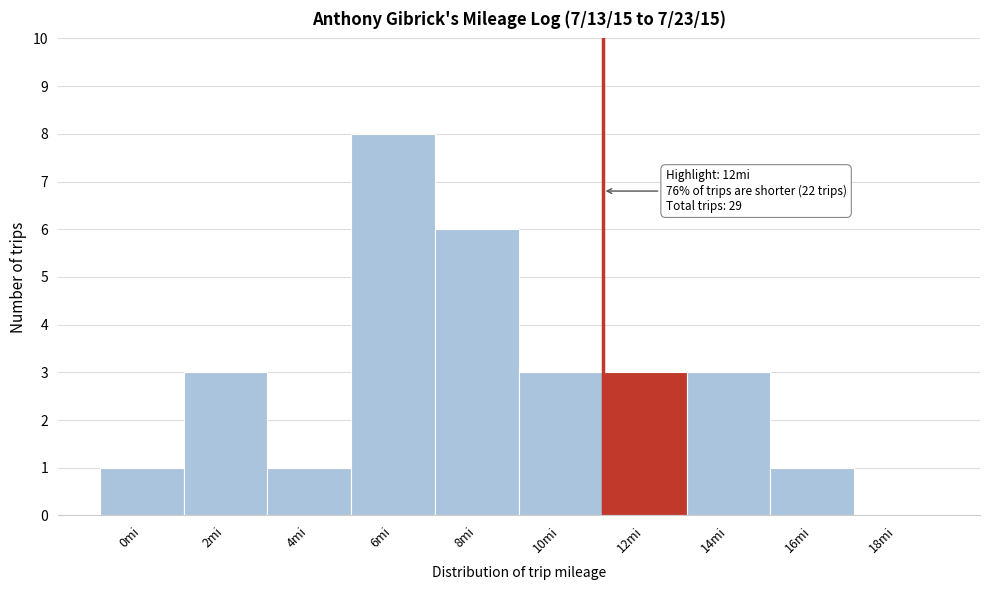

Reading left to right, what are all the values shown in this chart?

0mi=1	2mi=3	4mi=1	6mi=8	8mi=6	10mi=3	12mi=3	14mi=3	16mi=1	18mi=0